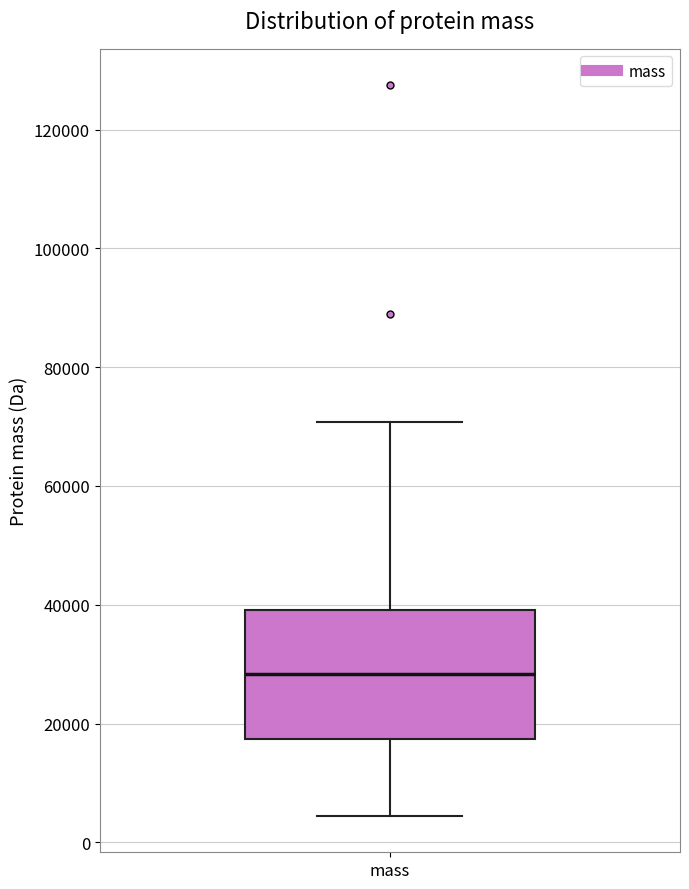

Transcribe this box plot: give where the median line is, the range the box spans, and where the two whiskers end, as read against the y-axis. The values are not printed on the chart, so give them approximately, as read against the axis.

median 28000, box 18000 to 40000, whiskers 4000 to 70000